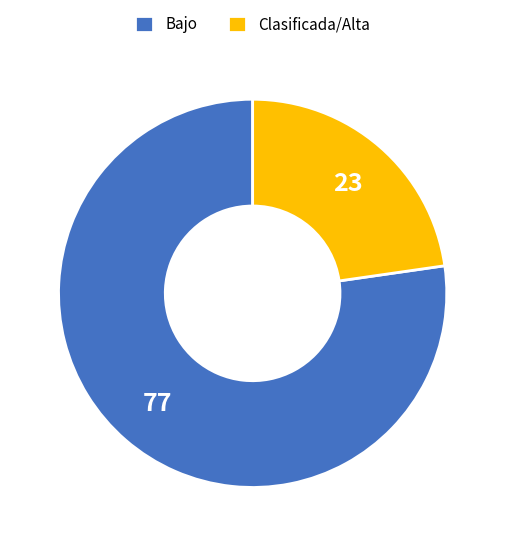

What is the majority slice?

Bajo